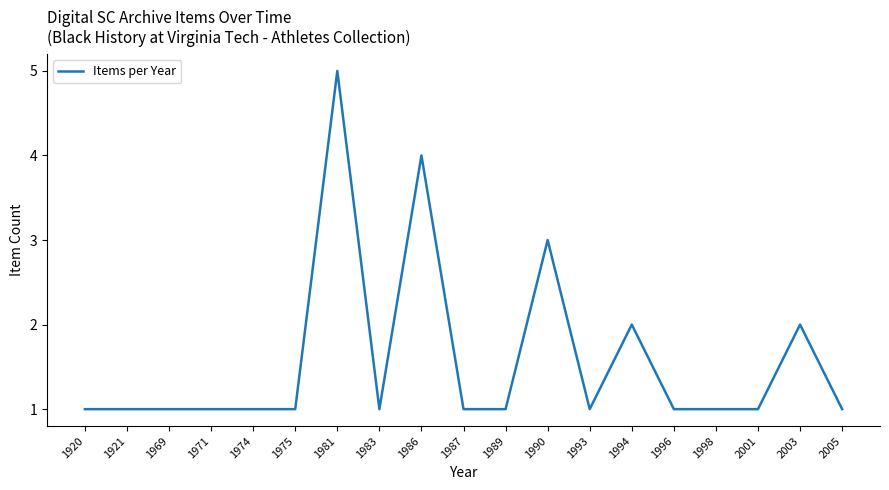

Count the values in the range 1 to 2.

16